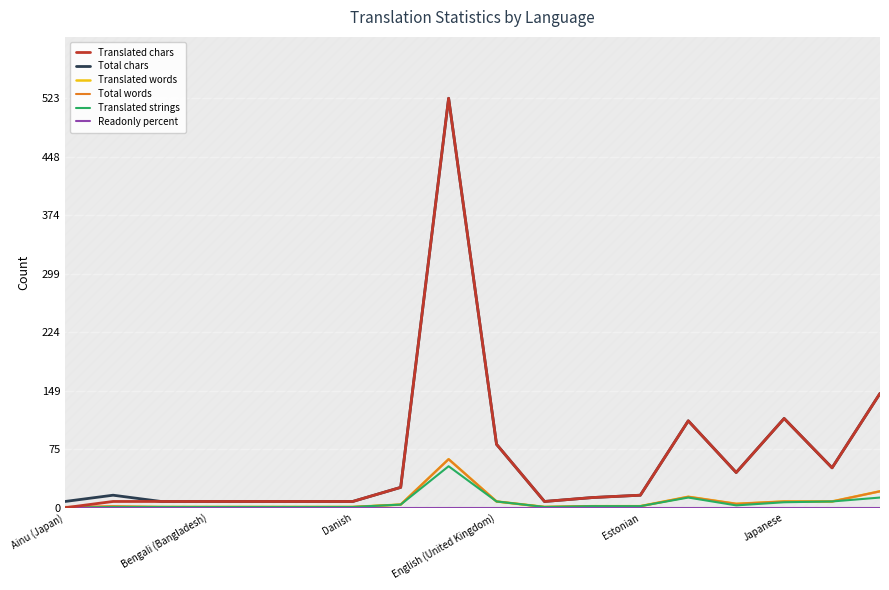

Which series has the largest total across all categories?

Total chars